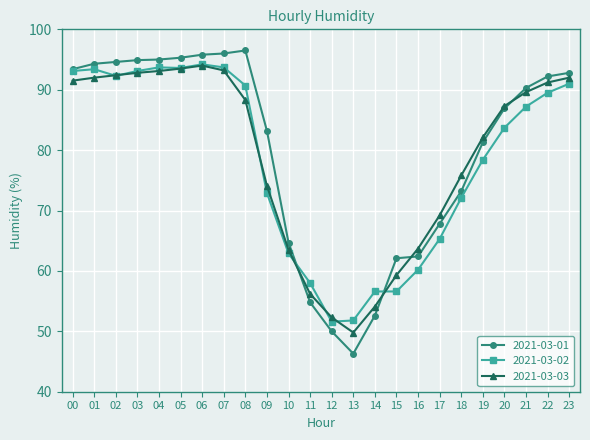

Which series has the largest range (max minus min)?

2021-03-01